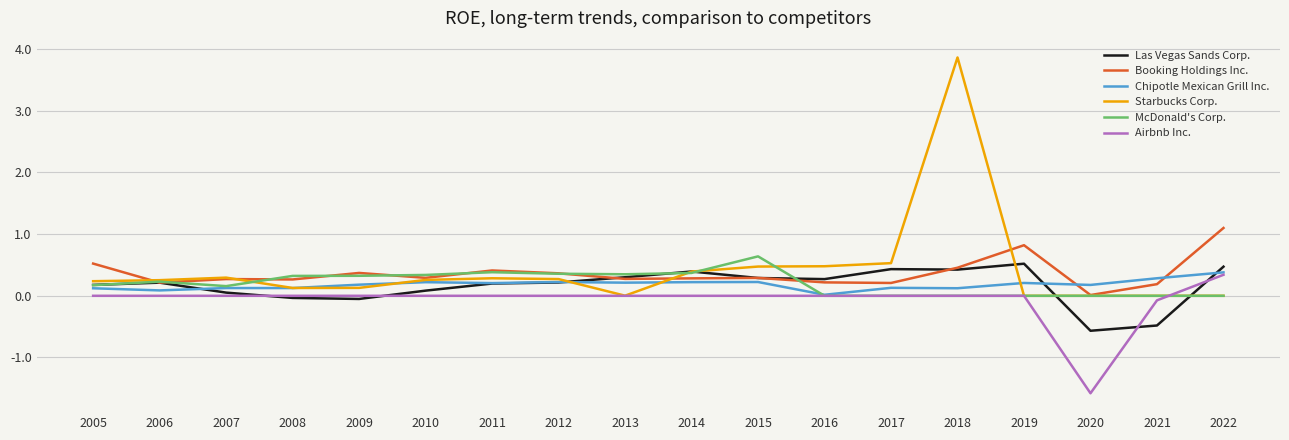

What is the sum of the Airbnb Inc. values at 2021 and 2020?

-1.7